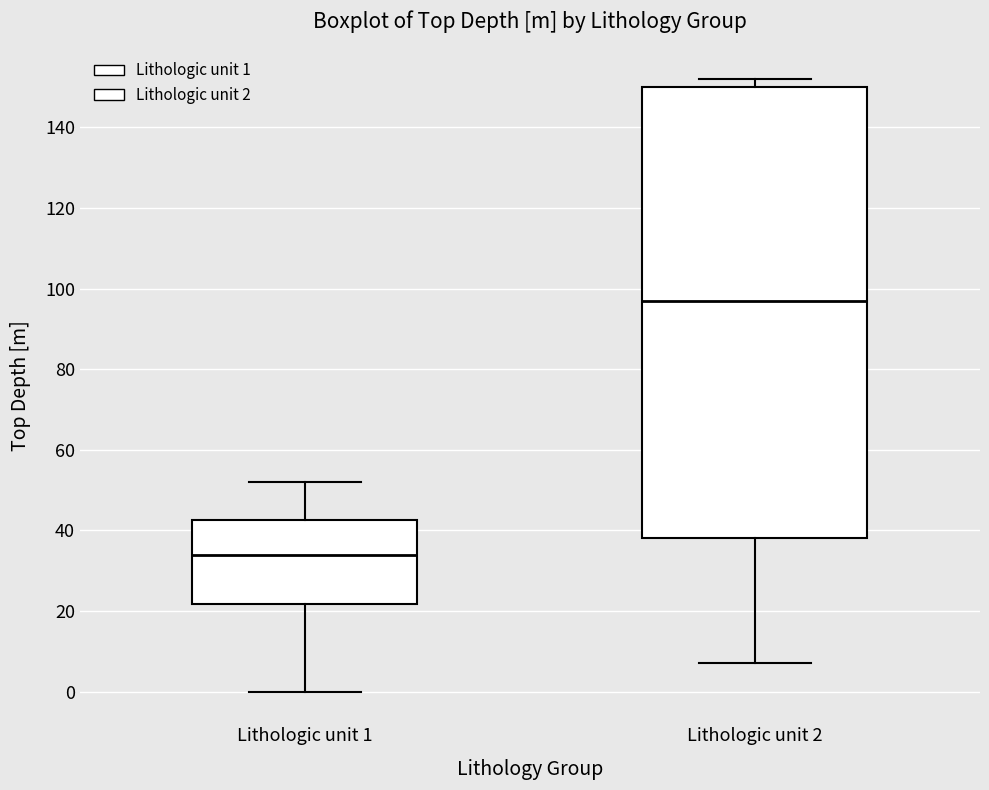

Reading left to right, read every box against the y-axis: the position of its median line, the range the box covers, and the ends of its whiskers. The values are not printed on the chart, so give them approximately, as read against the axis.

Lithologic unit 1: median 34, box 22 to 42, whiskers 0 to 52
Lithologic unit 2: median 98, box 38 to 150, whiskers 8 to 152